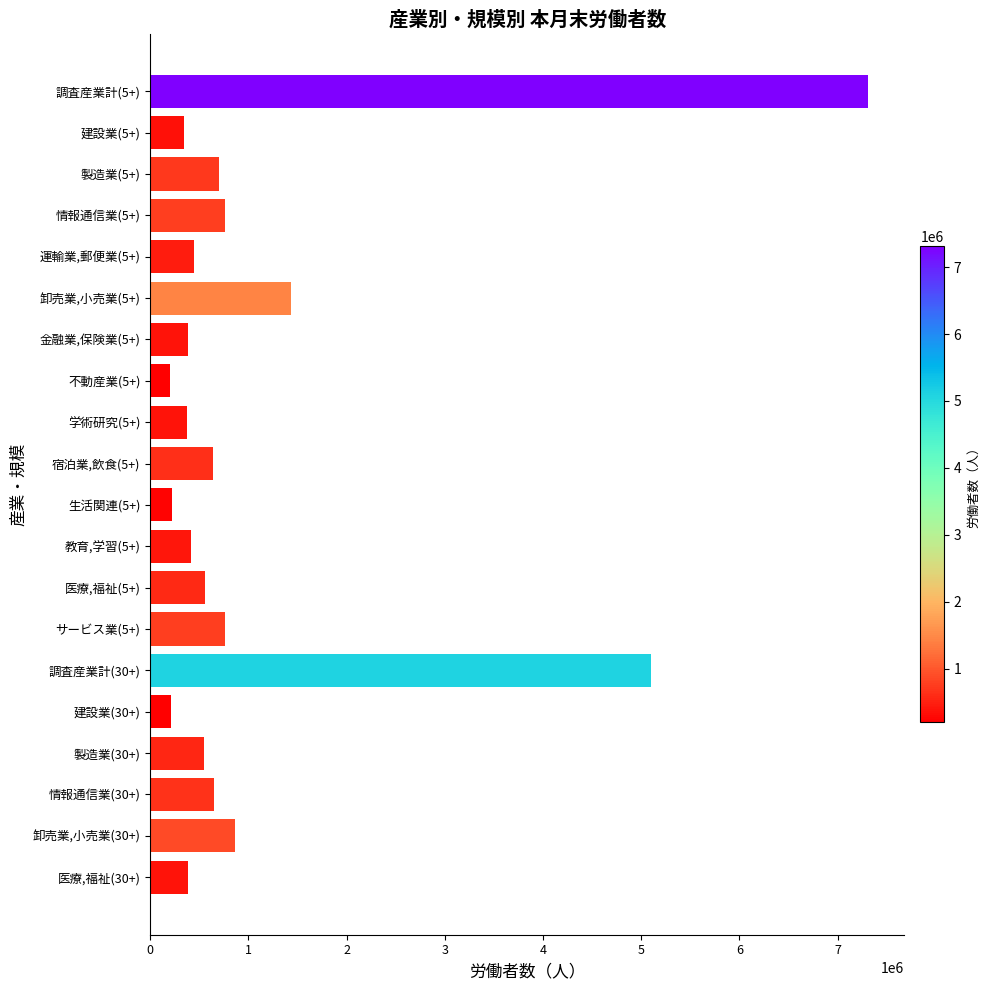

What is the maximum value shown in the chart?

7313818